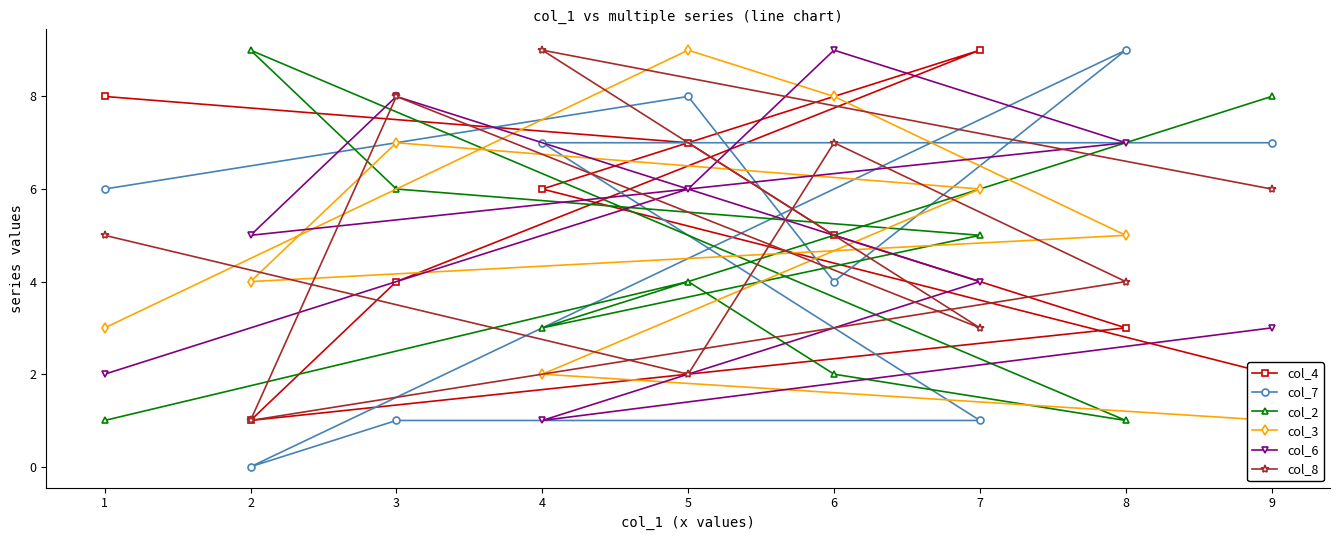

At which label does col_6 first exceed 5?

5